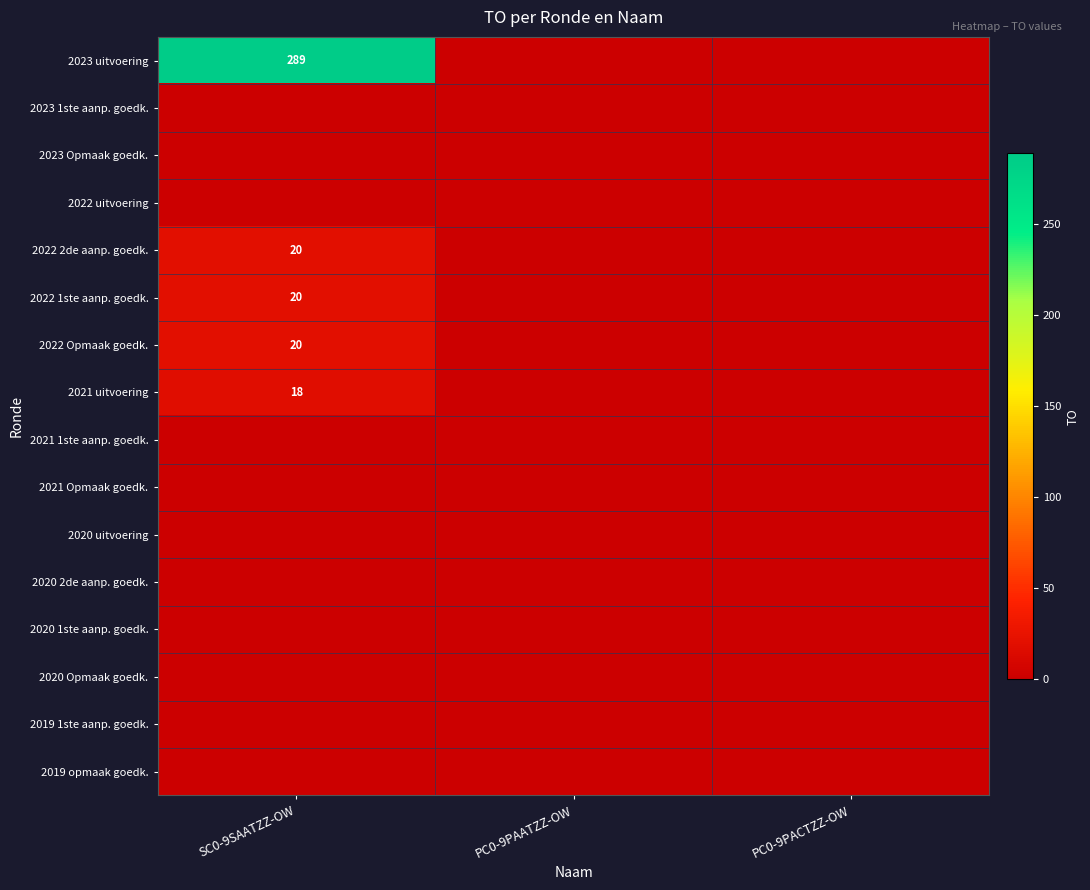

How many series are shown in this chart?

16